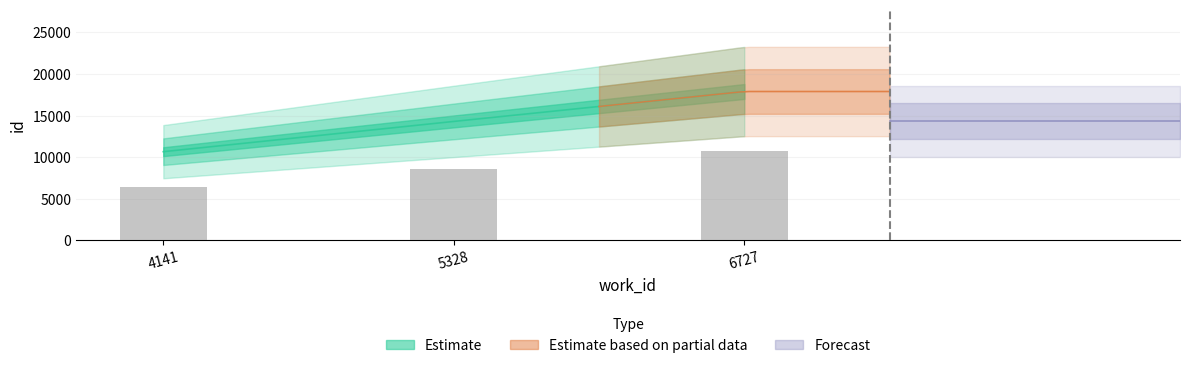

Reading left to right, extract all data points from this chart.

4141=6399.0	5328=8581.8	6727=10740.0